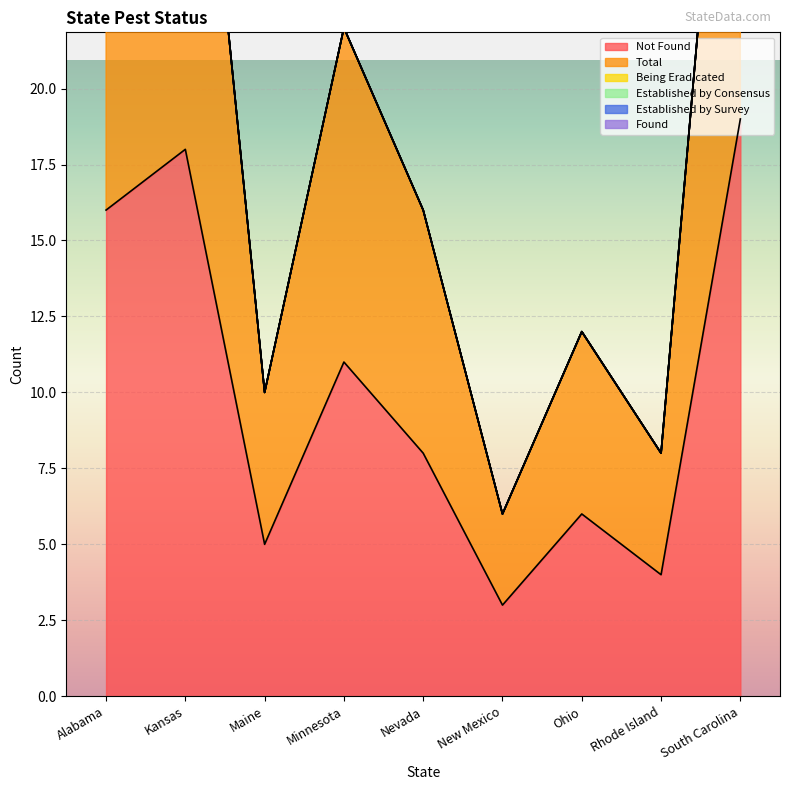

True or false: Not Found has more than 0 interior local peaks.

True